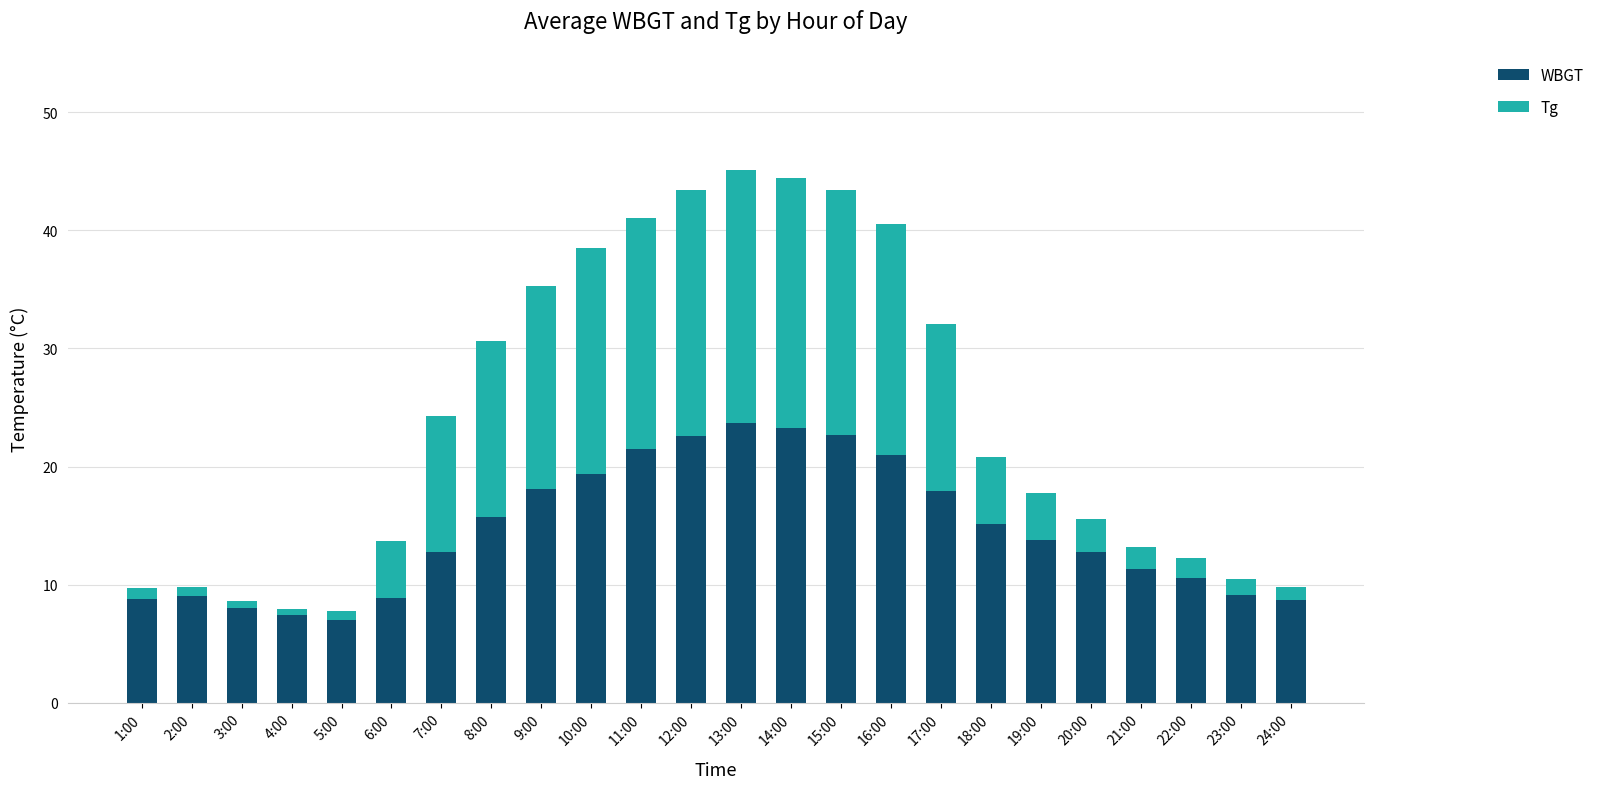

How many categories are shown in the chart?

24